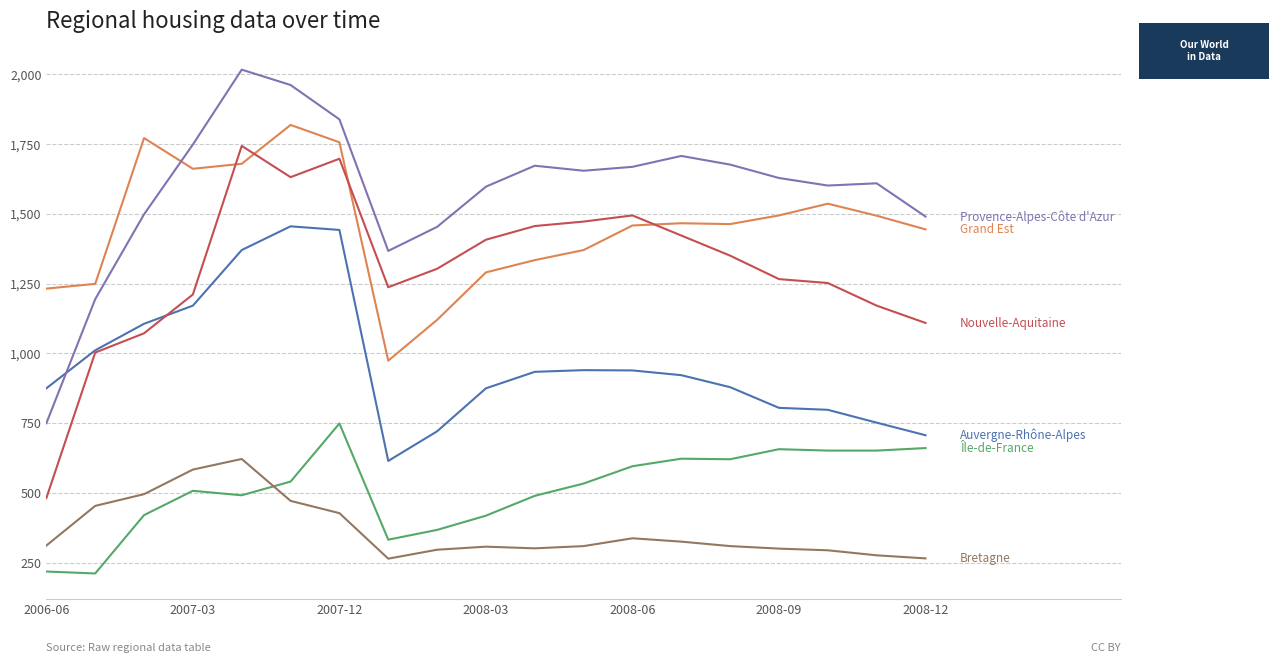

What is the maximum value shown in the chart?

2016